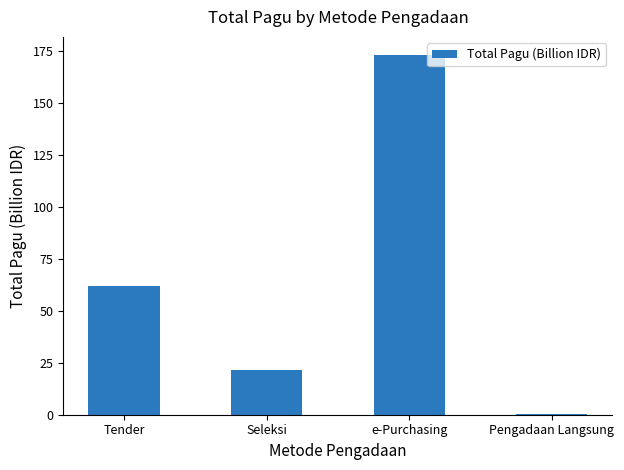

How many values exceed 61?

2